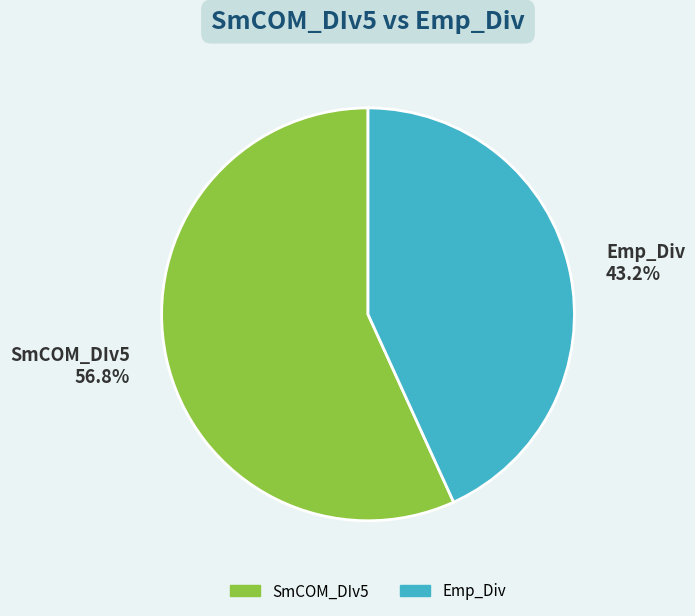

How many slices are in this pie chart?

2